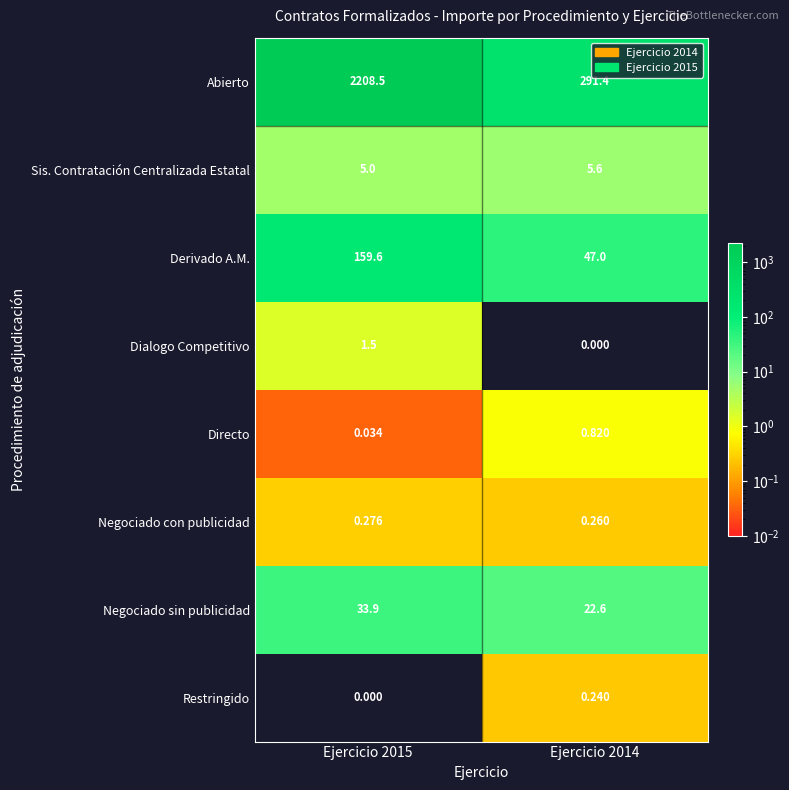

At Ejercicio 2014, list the series in order from largest to smallest.

Abierto, Derivado A.M., Negociado sin publicidad, Sis. Contratación Centralizada Estatal, Directo, Negociado con publicidad, Restringido, Dialogo Competitivo